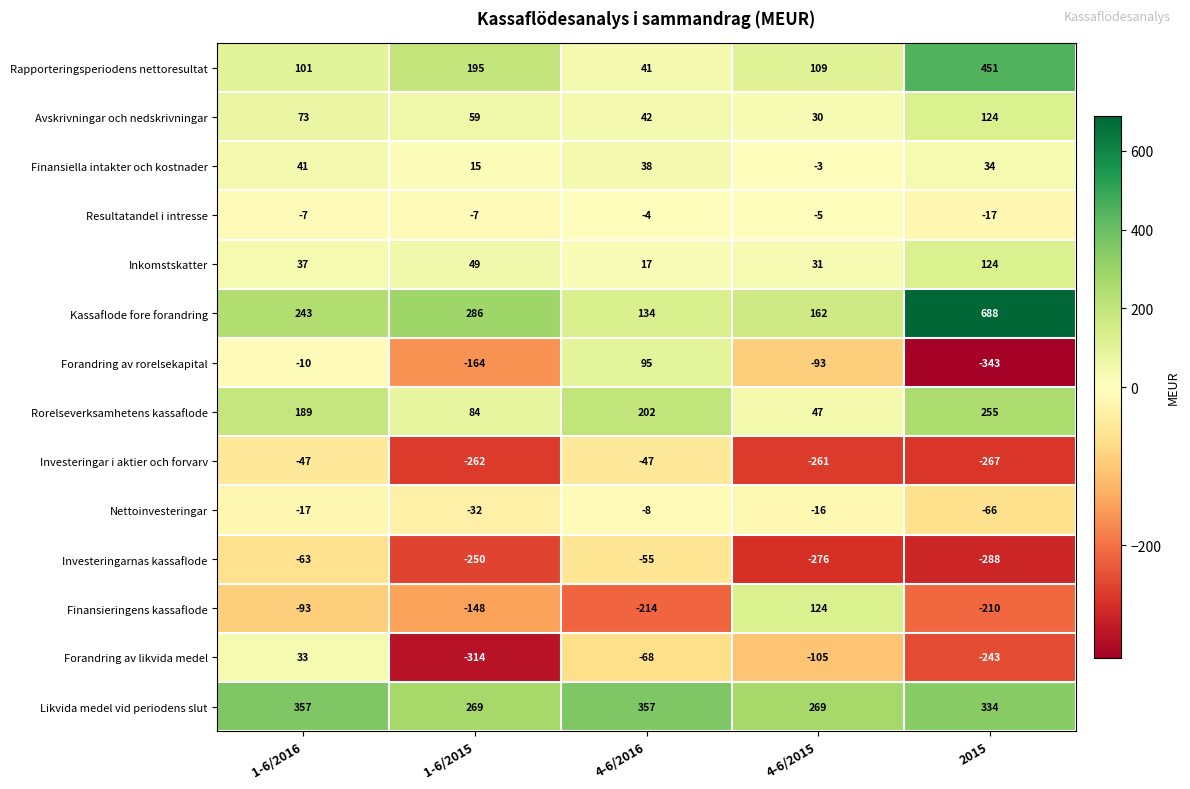

What is the difference between the maximum and minimum values in the Rapporteringsperiodens nettoresultat series?

410